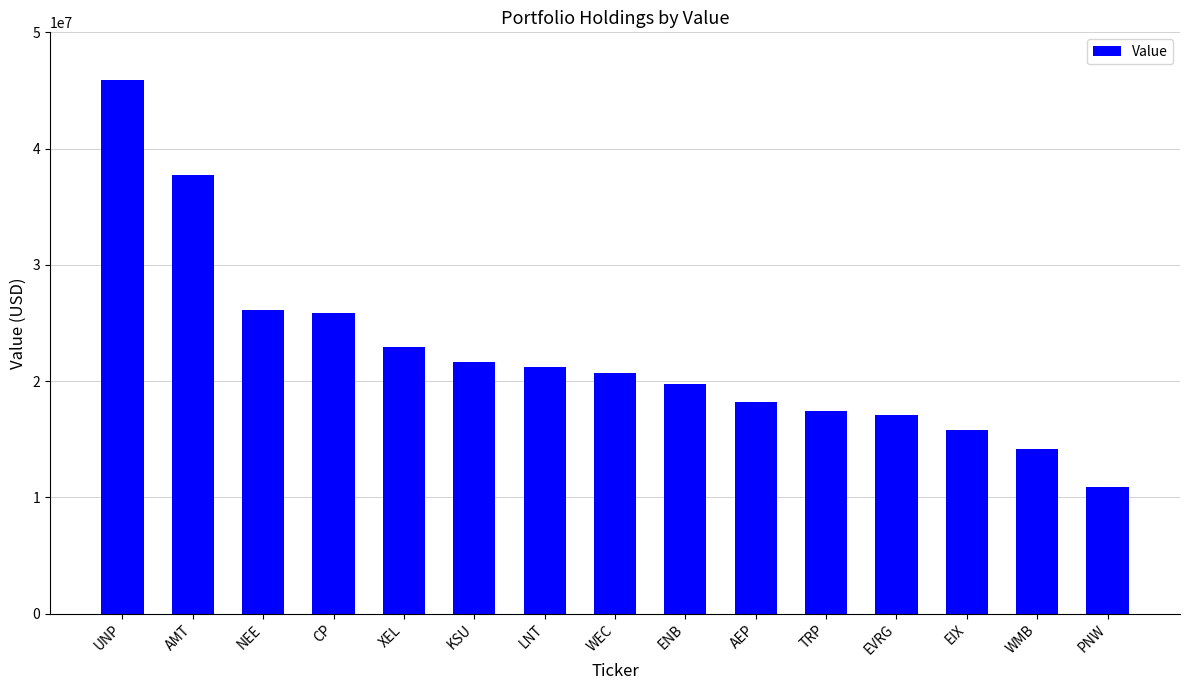

What is the difference between the second highest and second lowest values?

23525000